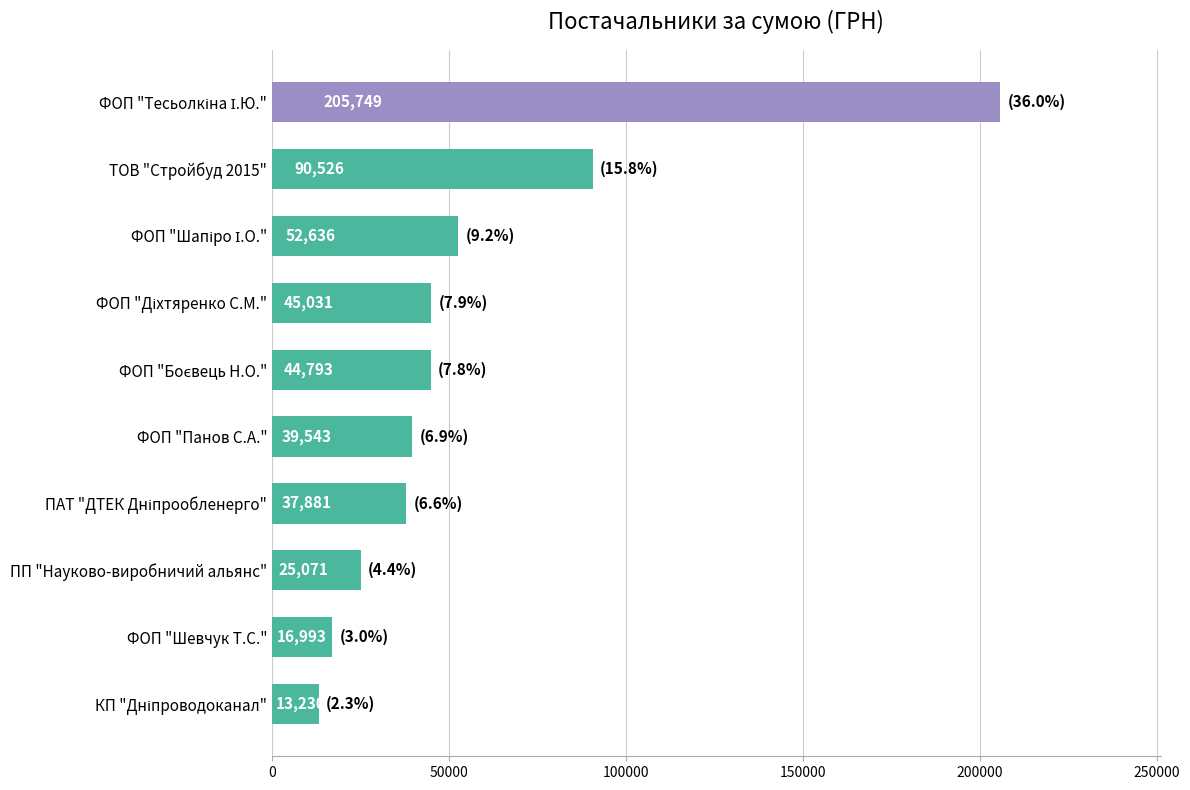

Does the chart contain any negative values?

No